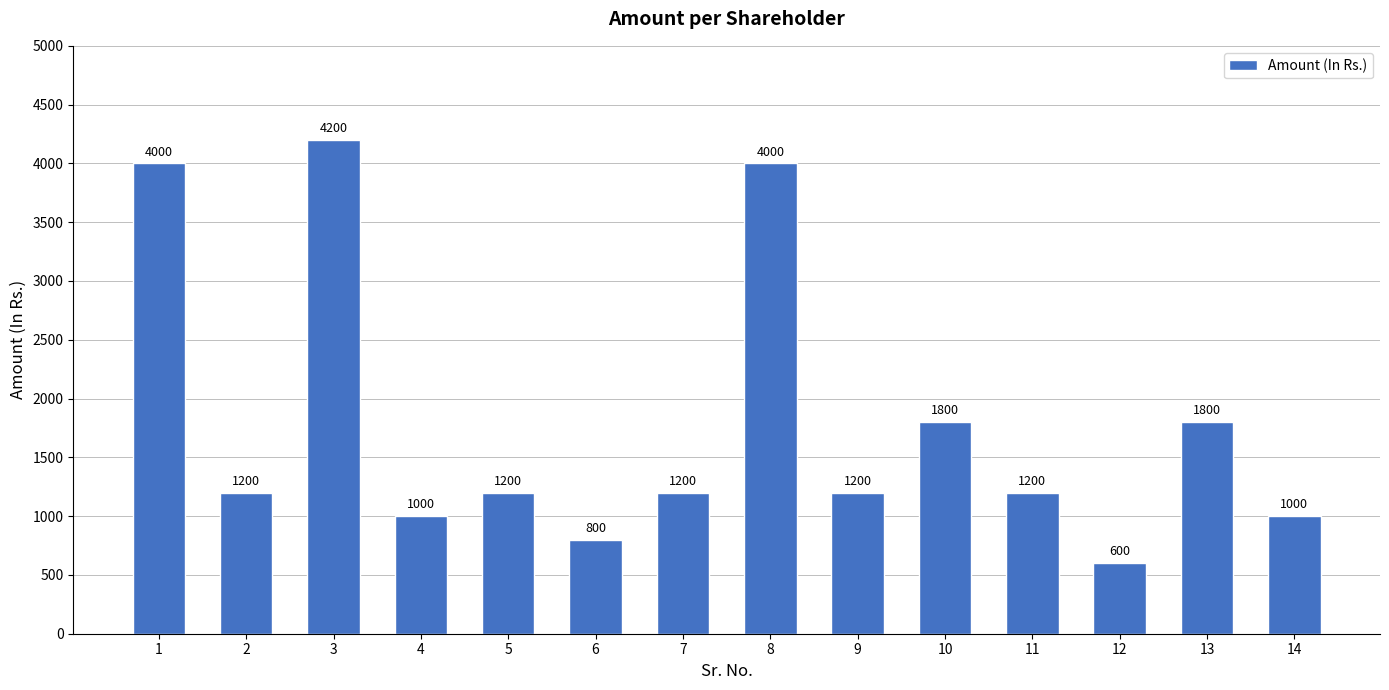

Reading right to left, extract all data points from this chart.

14=1000	13=1800	12=600	11=1200	10=1800	9=1200	8=4000	7=1200	6=800	5=1200	4=1000	3=4200	2=1200	1=4000